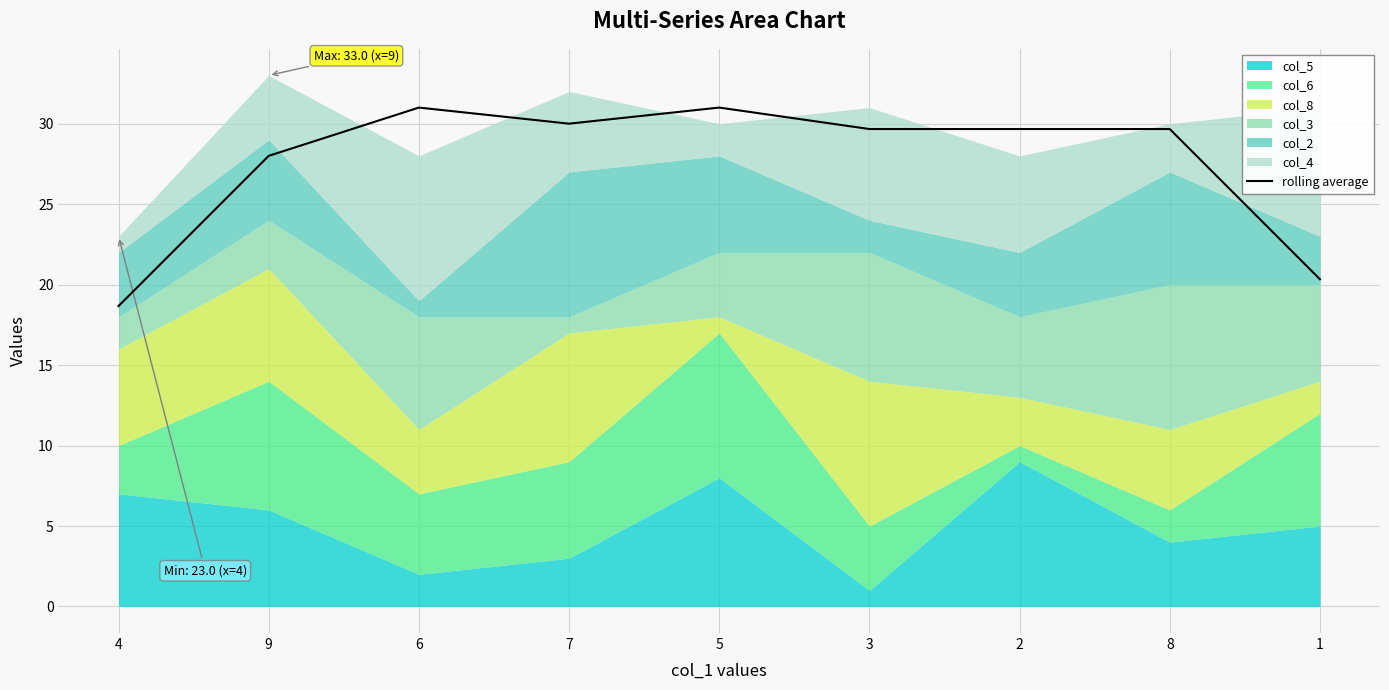

What is the difference between the maximum and minimum values?

12.3